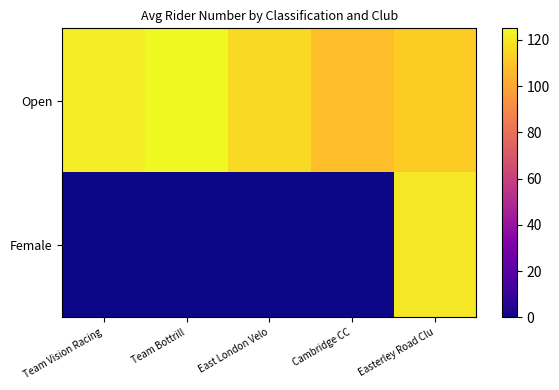

Reading left to right, list all the values displayed in this chart.

Open: Team Vision Racing=122.0	Team Bottrill=125.0	East London Velo=116.0	Cambridge CC=107.5	Easterley Road Clu=112.0
Female: Team Vision Racing=0.0	Team Bottrill=0.0	East London Velo=0.0	Cambridge CC=0.0	Easterley Road Clu=120.0